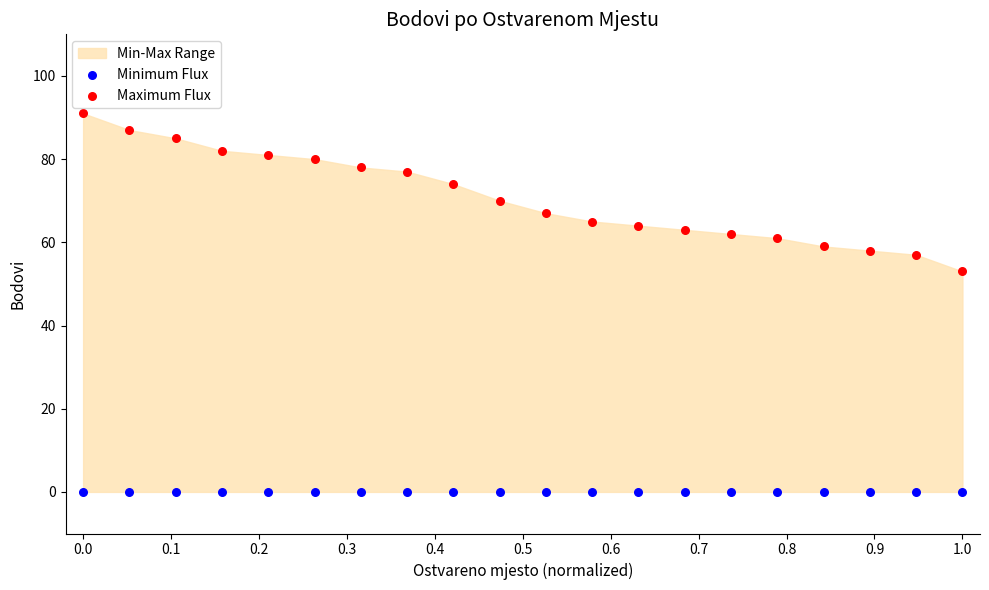

Which series reaches the maximum Y coordinate?

Maximum Flux